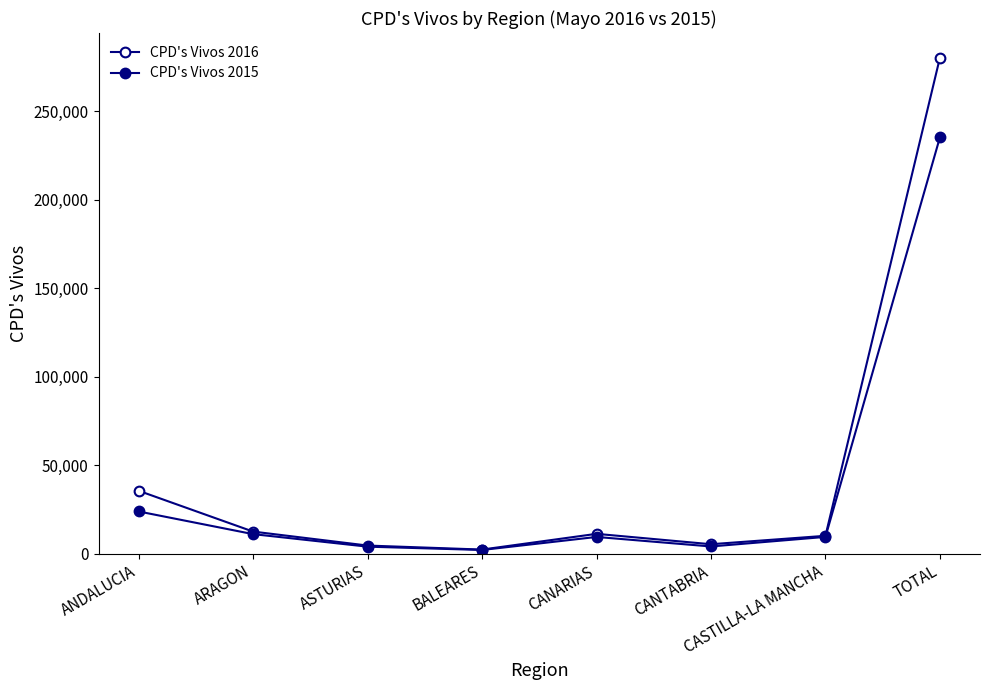

In CPD's Vivos 2015, how many points are lower than both neighbors (excluding endpoints)?

2